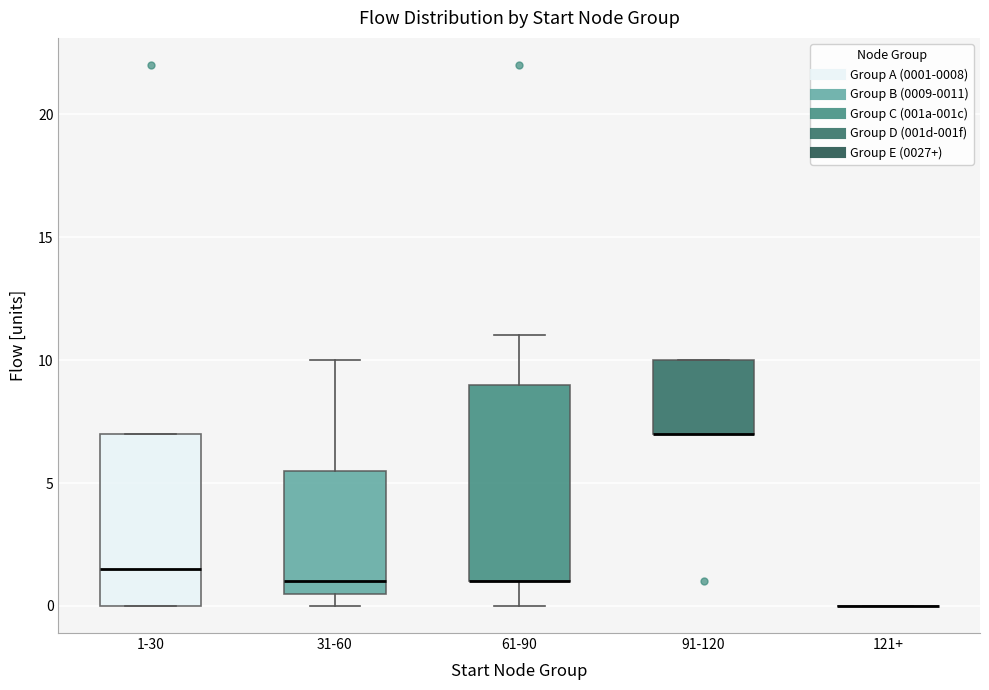

Where does the median line of the box for 1-30 sit on the y-axis? The values are not printed on the chart, so give them approximately, as read against the axis.

1.5